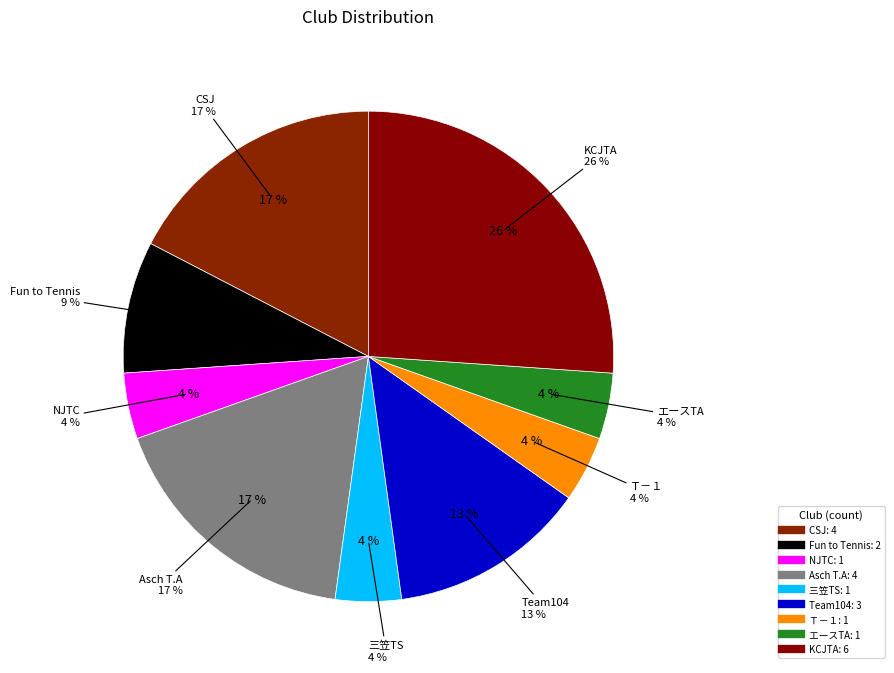

How many slices are in this pie chart?

9